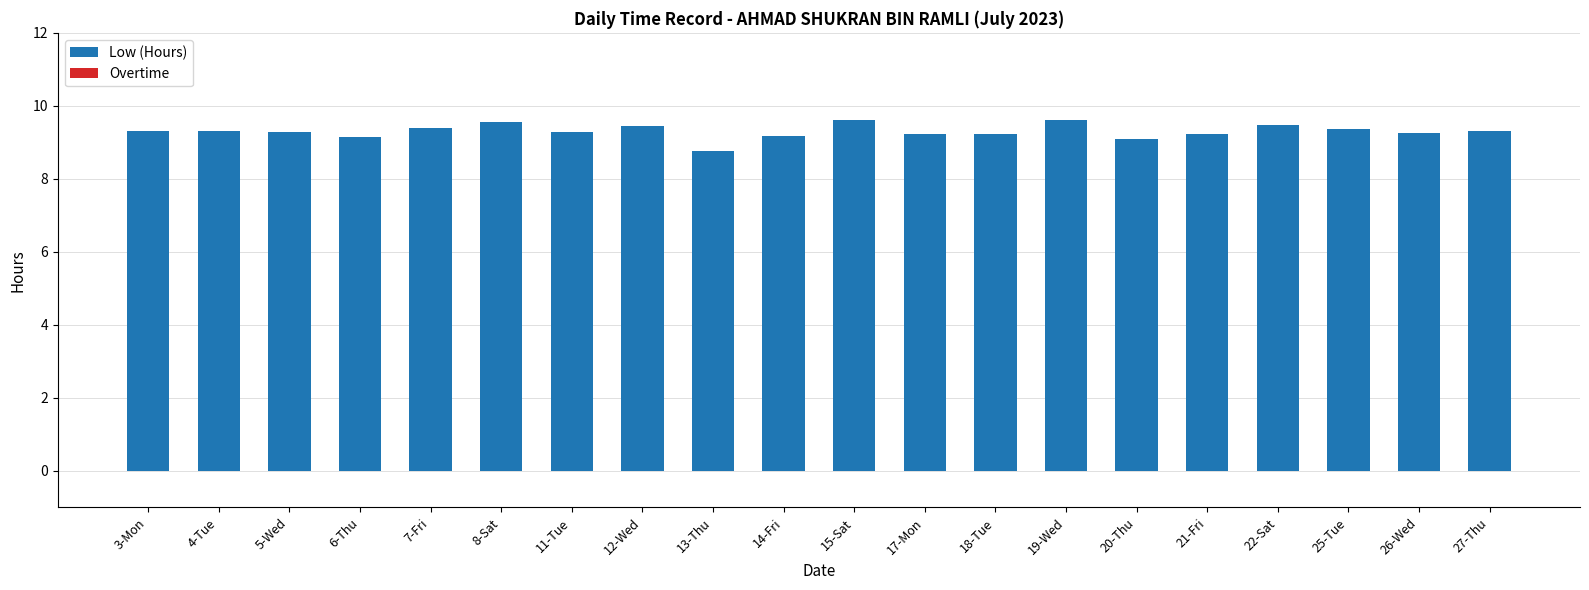

The chart shows a value of 9.3 at 4-Tue. True or false?

True